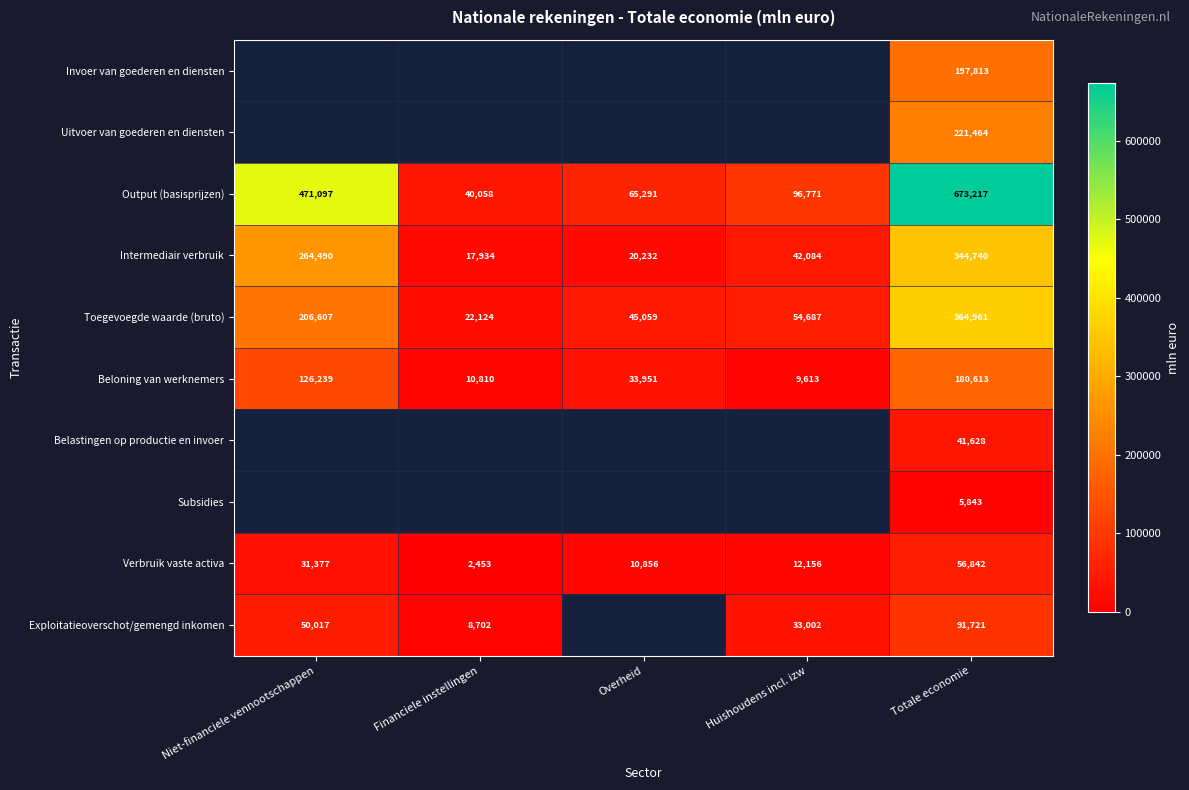

List the labels in order of Output (basisprijzen) value, largest first.

Totale economie, Niet-financiele vennootschappen, Huishoudens incl. izw, Overheid, Financiele instellingen